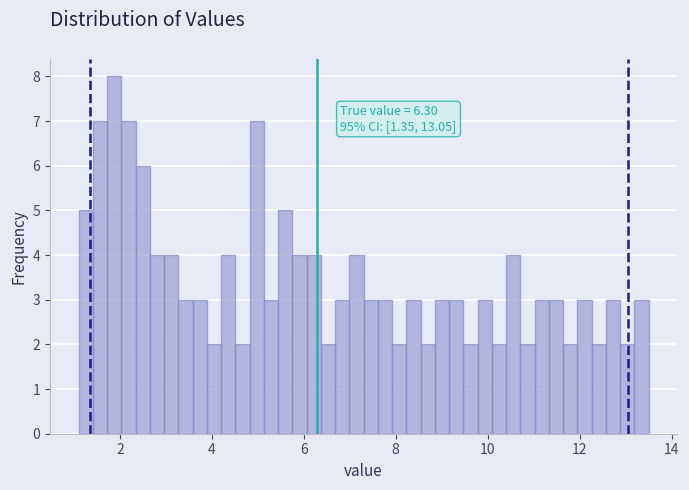

Read against the x-axis, roughly where is the centre of the tallest bar?

1.8